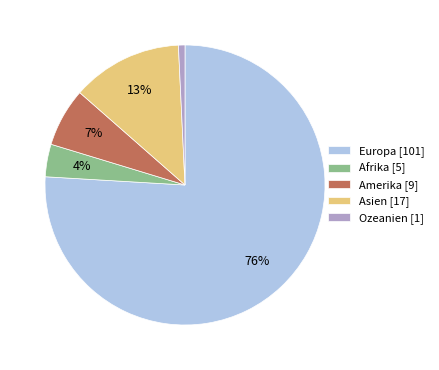

Combined, do Asien and Amerika account for over 50%?

No